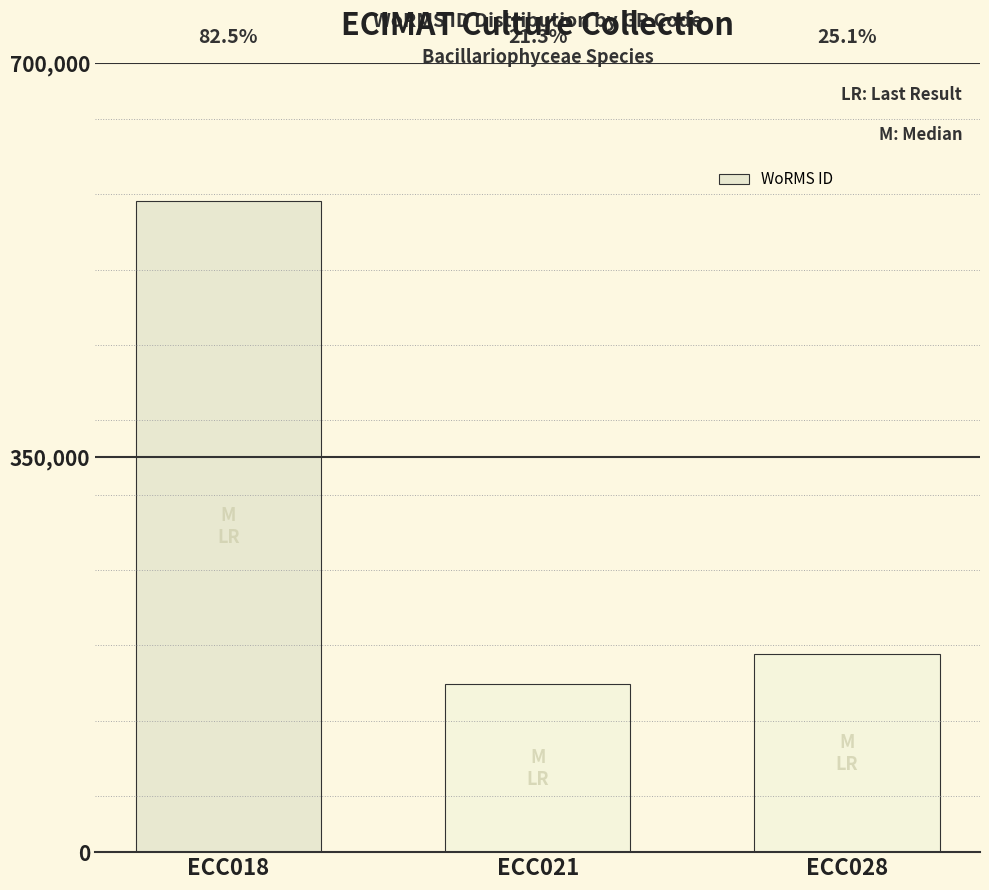

What is the greatest value displayed?

577521